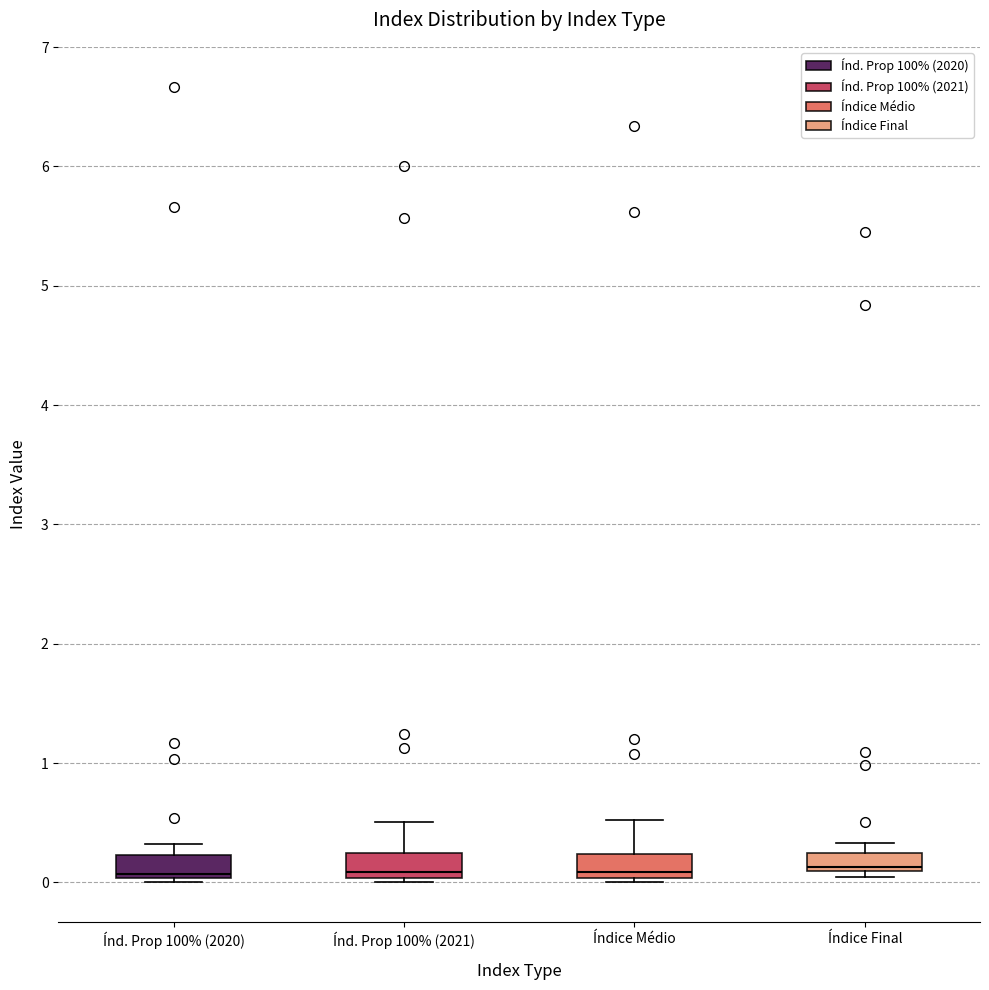

Reading left to right, transcribe this box plot: for each box, give where its median line is, the range the box spans, and where its two whiskers end, as read against the y-axis. The values are not printed on the chart, so give them approximately, as read against the axis.

Índ. Prop 100% (2020): median 0.1, box 0.0 to 0.2, whiskers 0.0 (just below the box's lower edge) to 0.3
Índ. Prop 100% (2021): median 0.1, box 0.0 to 0.2, whiskers 0.0 (just below the box's lower edge) to 0.5
Índice Médio: median 0.1, box 0.0 to 0.2, whiskers 0.0 (just below the box's lower edge) to 0.5
Índice Final: median 0.1 (just above the box's lower edge), box 0.1 to 0.2, whiskers 0.0 to 0.3